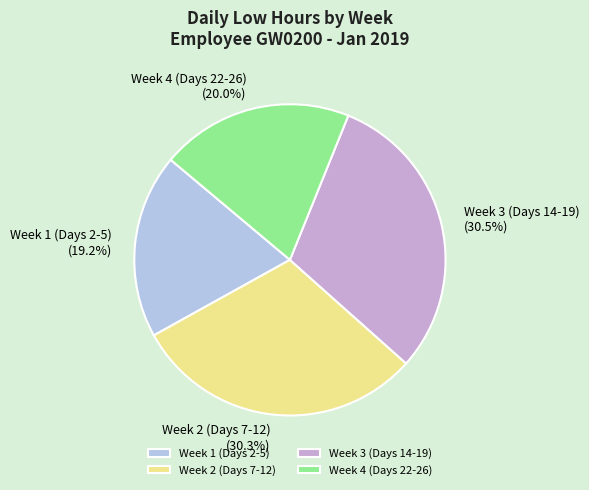

What is the smallest slice in the pie chart?

Week 1 (Days 2-5)